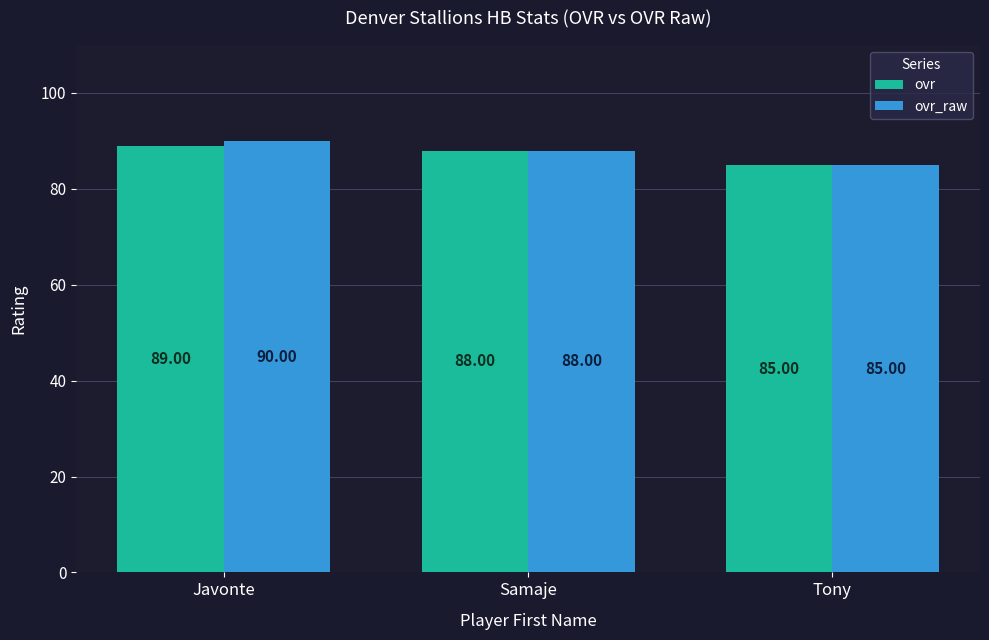

Reading right to left, list all the values displayed in this chart.

ovr: 85	88	89
ovr_raw: 85	88	90